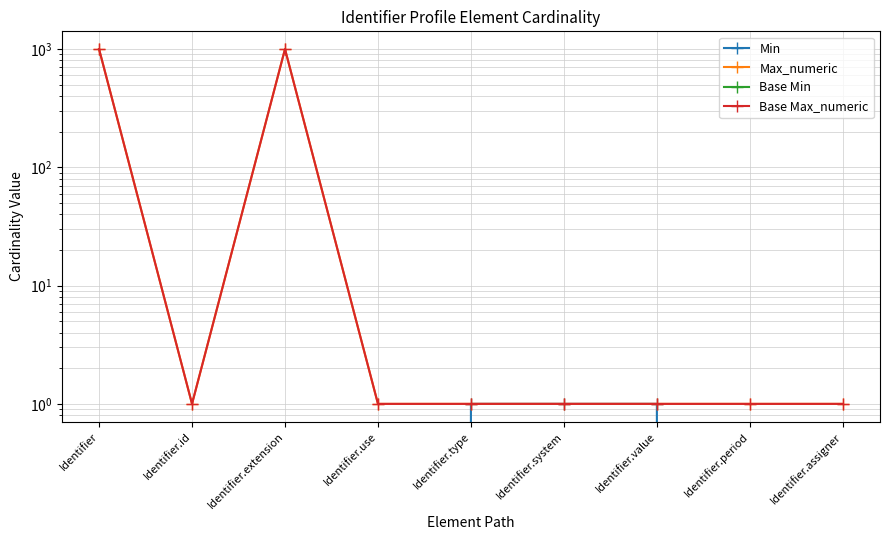

Is it true that Max_numeric equals 0 at Identifier.system?

False